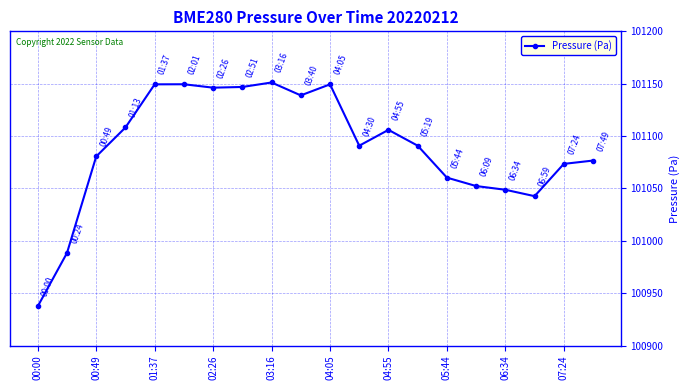

What is the value of the 13th point from the left?

101105.9